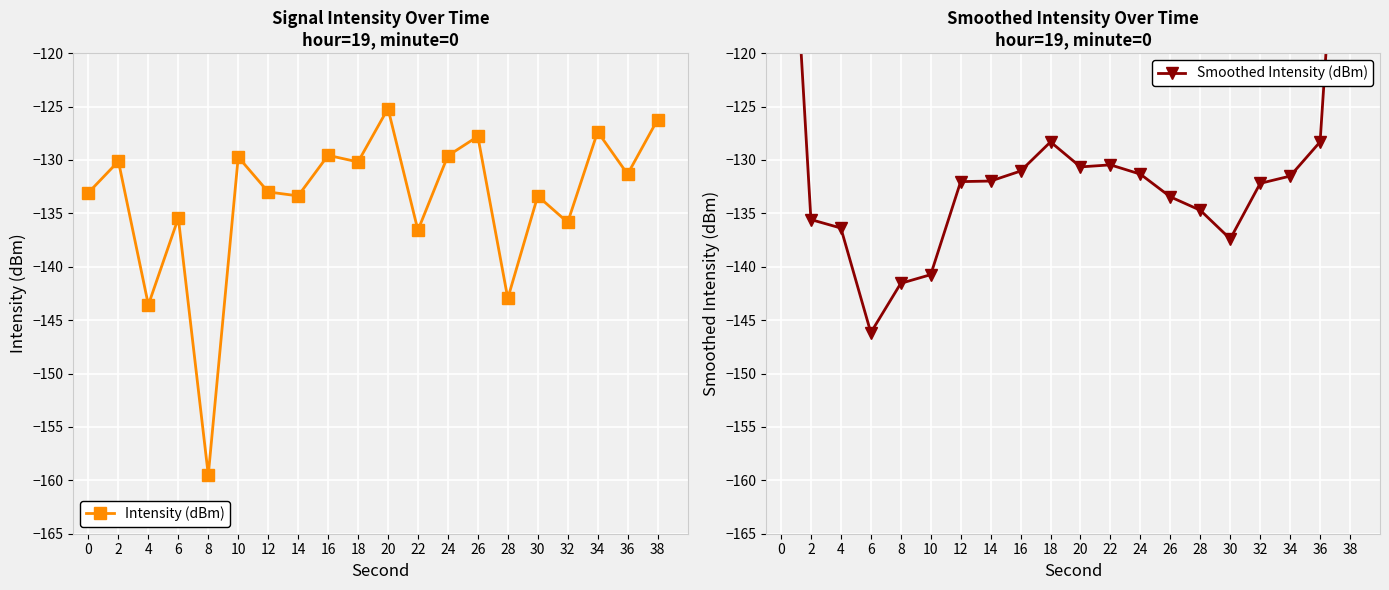

What is the difference between the maximum and minimum values in the Smoothed Intensity (dBm) series?

60.3